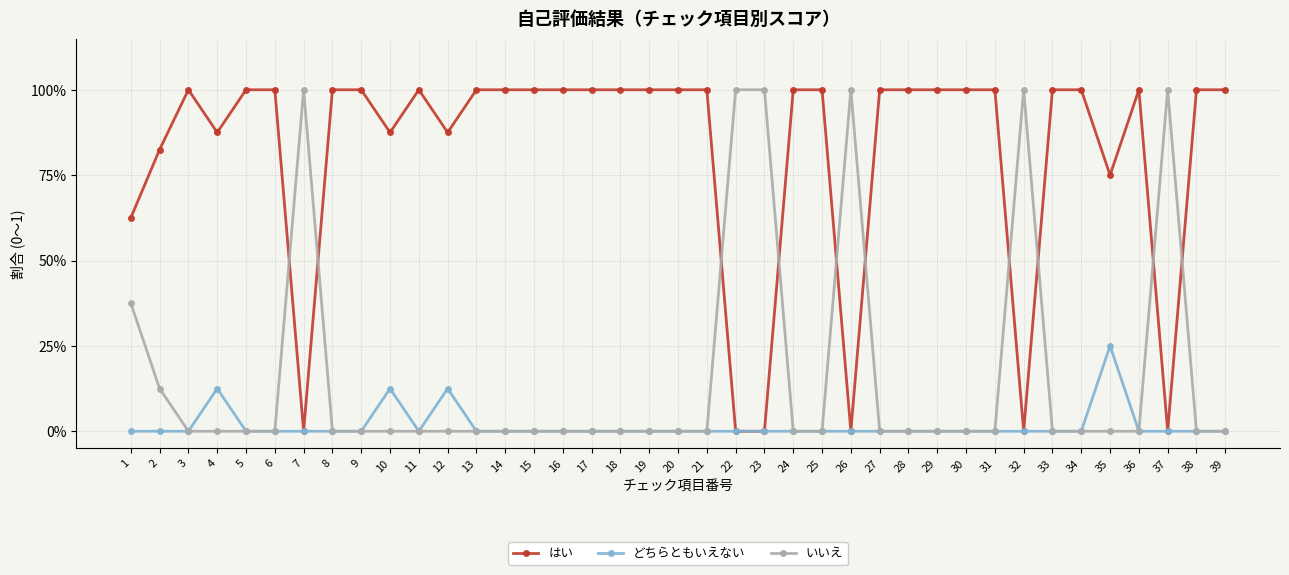

What is the value of the はい point at the 39th from the left?

1.0